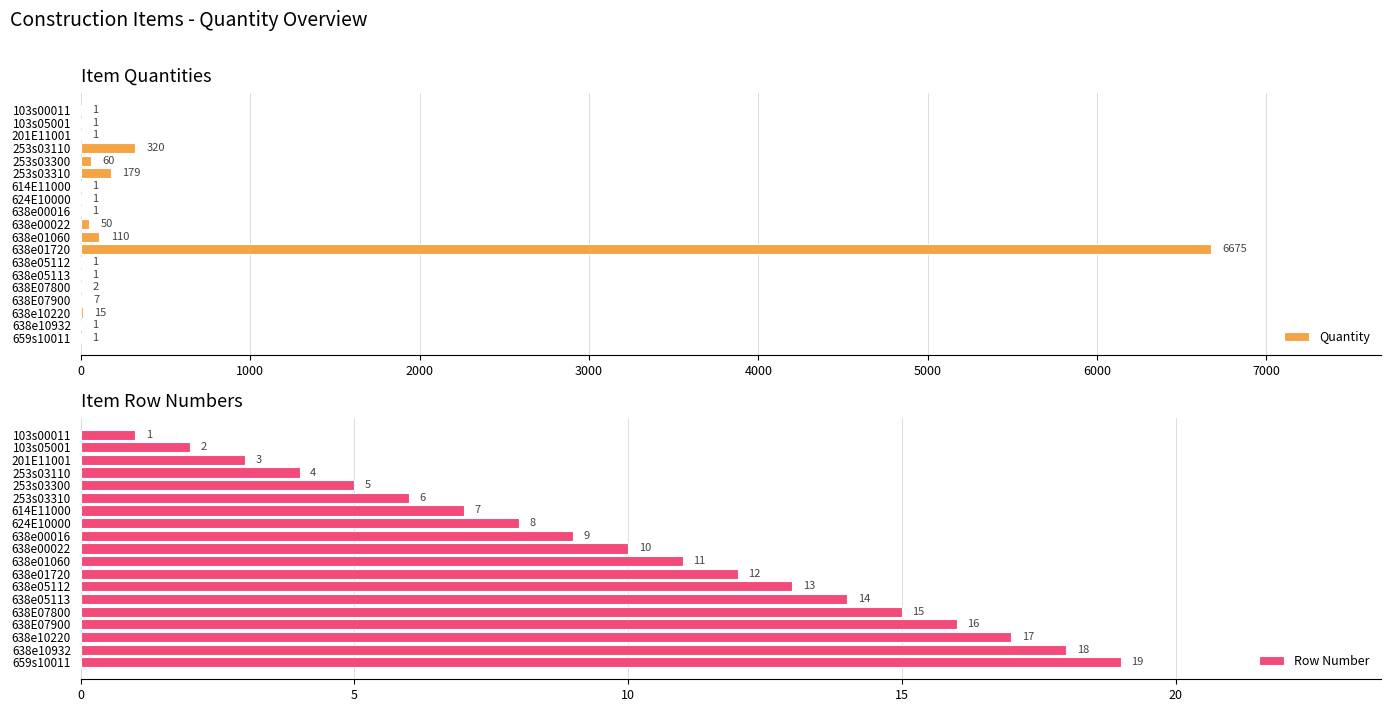

Read the Quantity value at 253s03310, to the nearest 100.

200